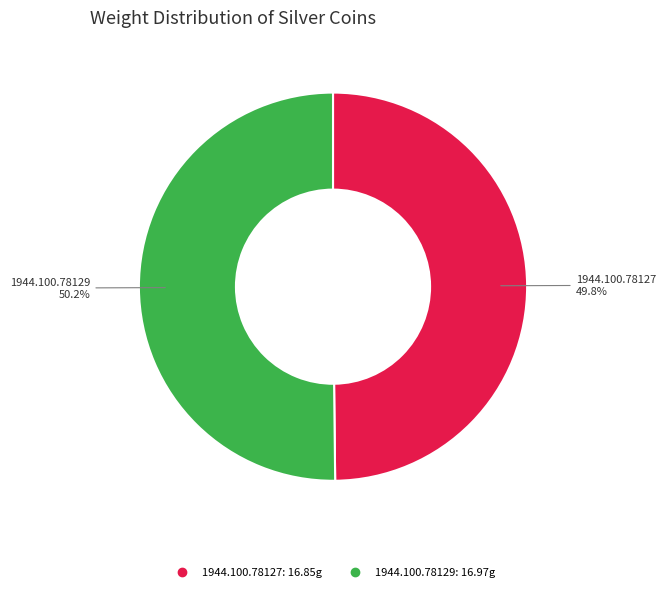

What is the ratio of the value at 1944.100.78127 to the value at 1944.100.78129?

1.0